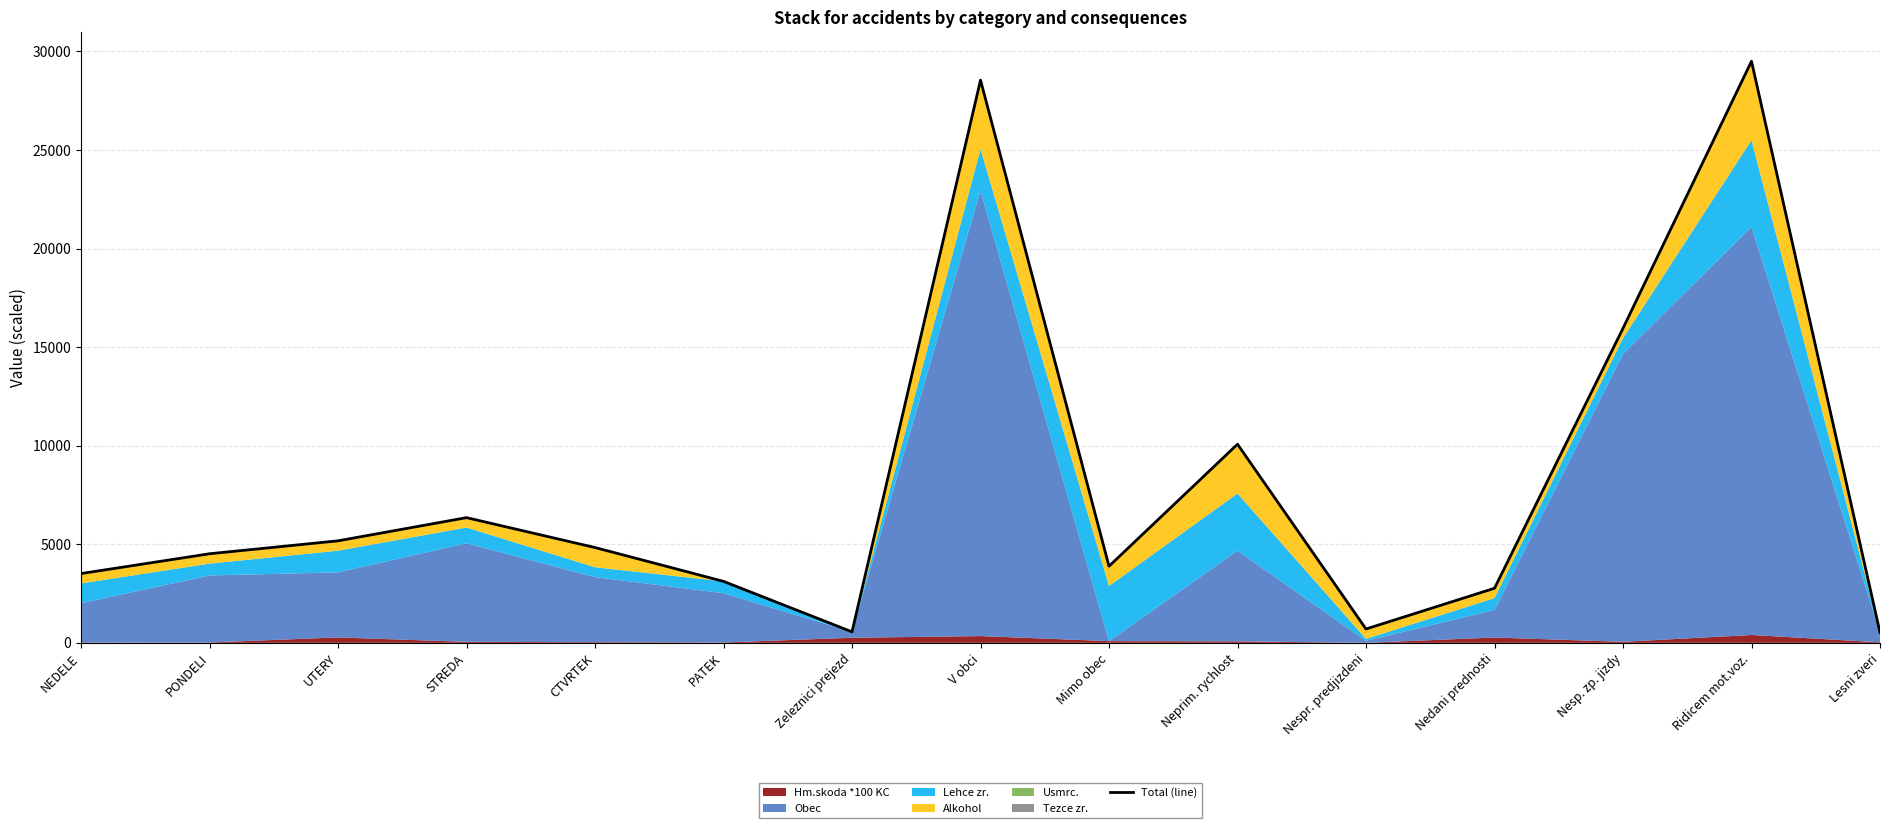

What position from the left is STREDA?

4